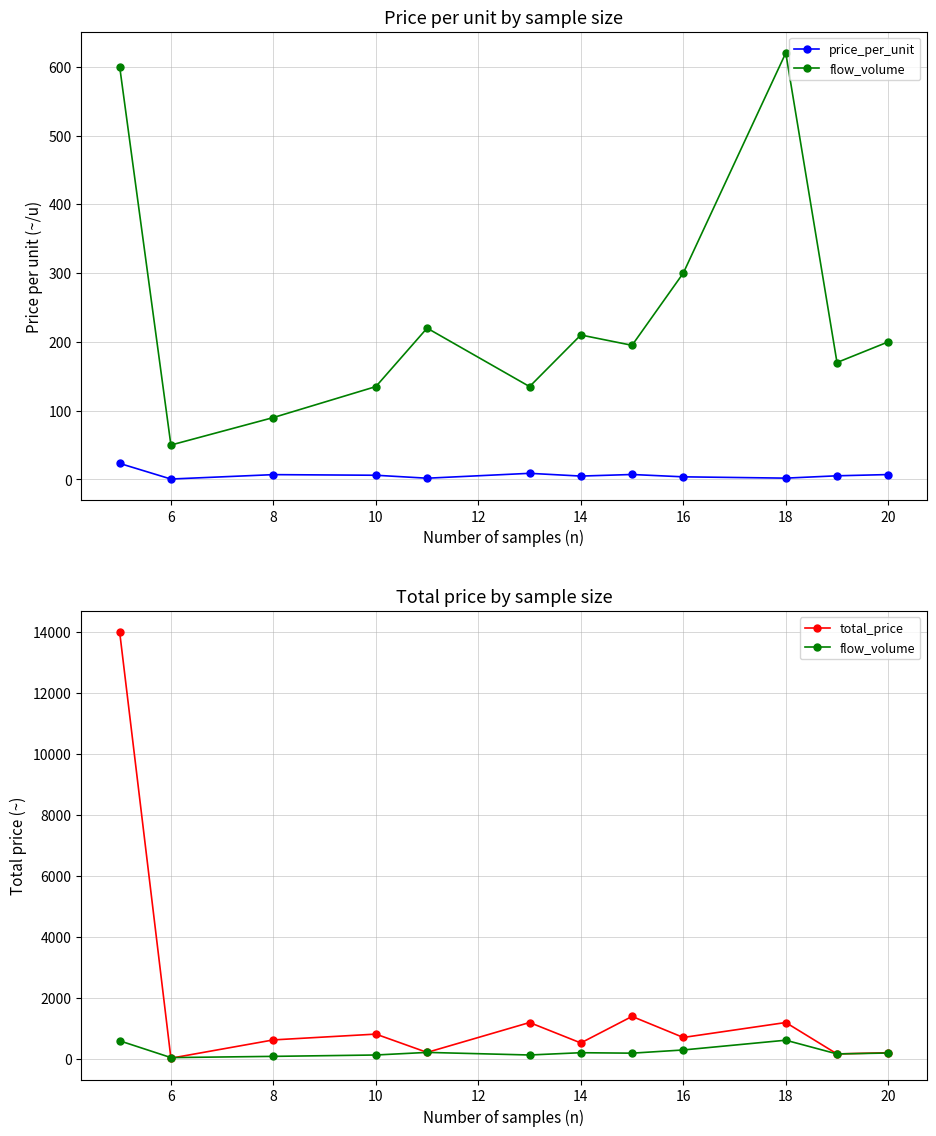

How many interior local valleys does the price_per_unit series have?

4